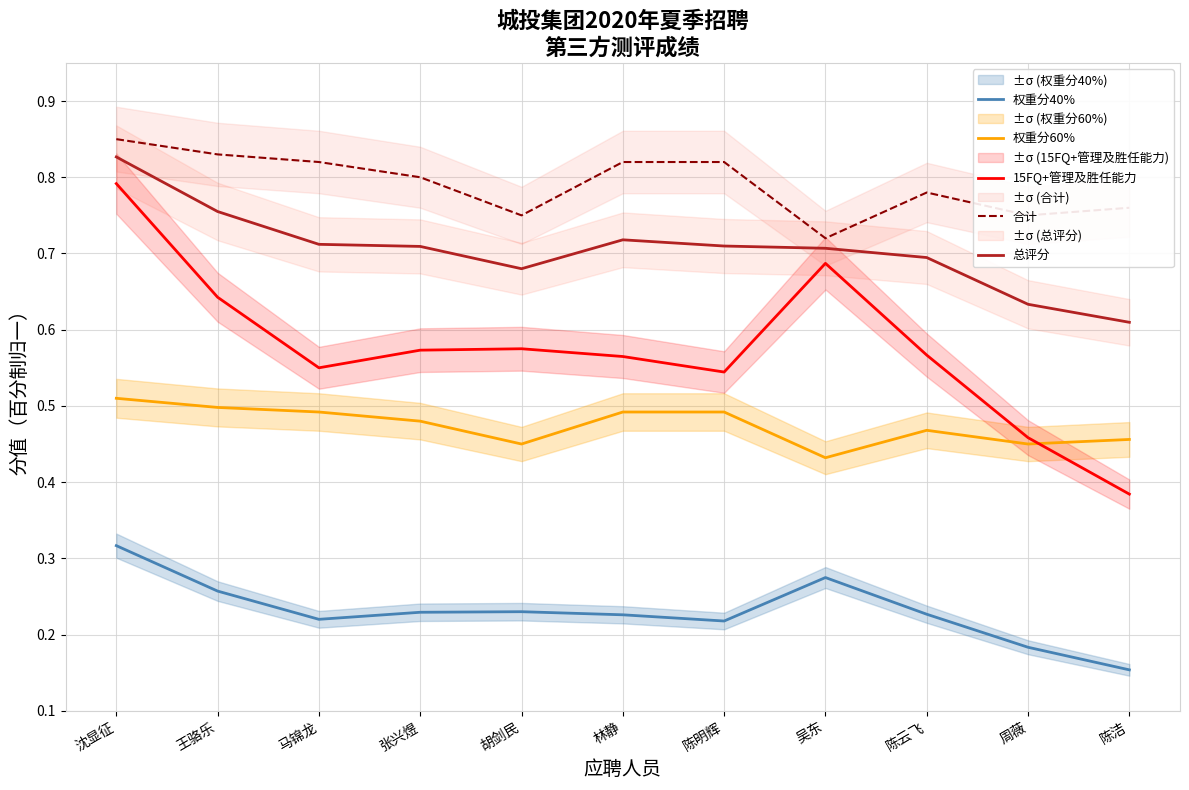

At which category is the sum across all series the highest?

沈显征